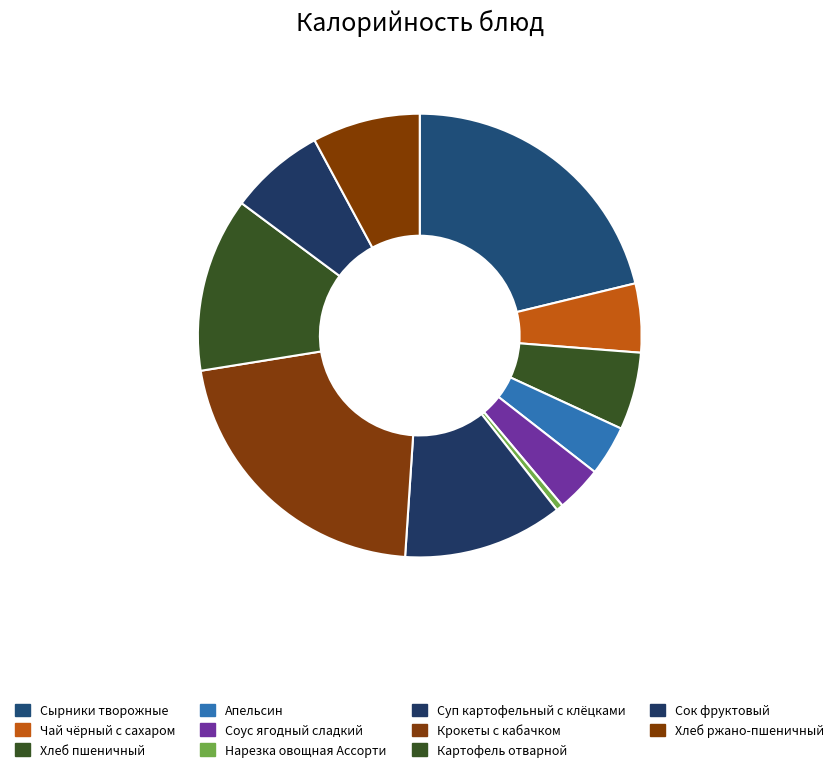

Combined, do Чай чёрный с сахаром and Апельсин account for over 50%?

No